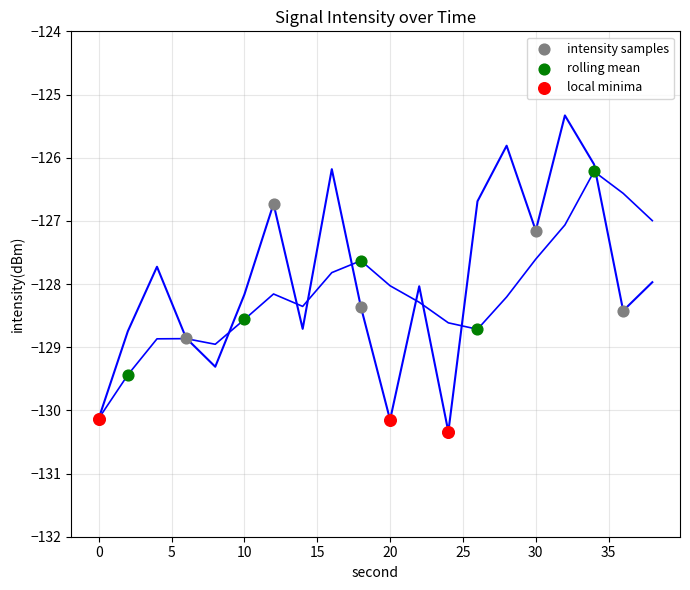

Which series contains the highest Y value?

rolling mean